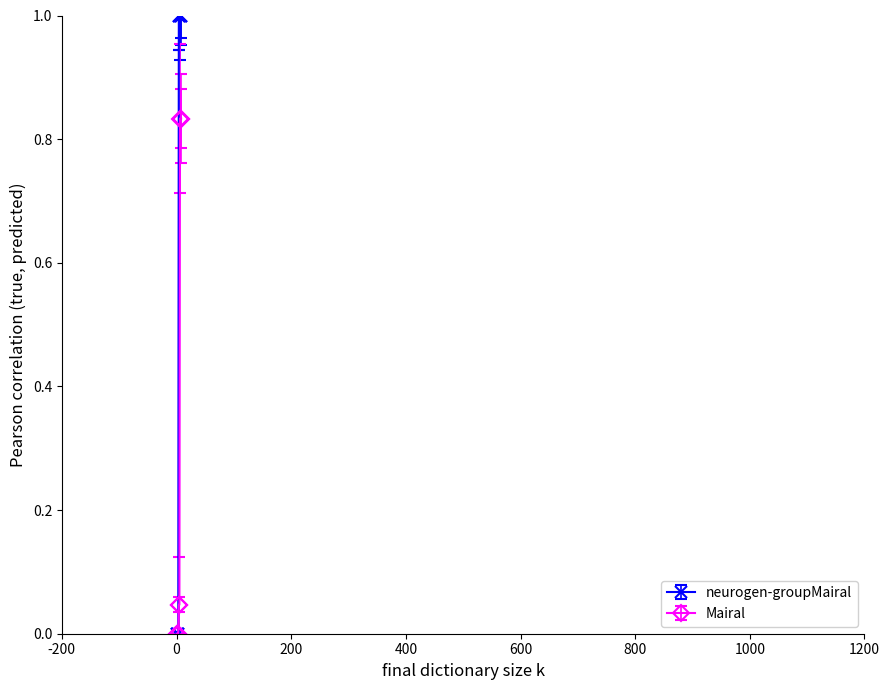

Which series has the largest total across all categories?

neurogen-groupMairal